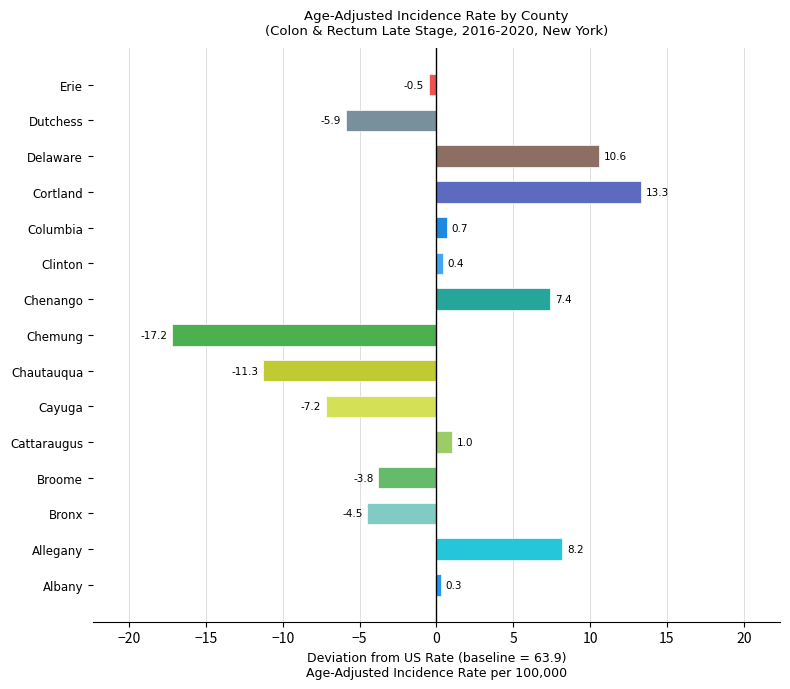

How many series are shown in this chart?

1